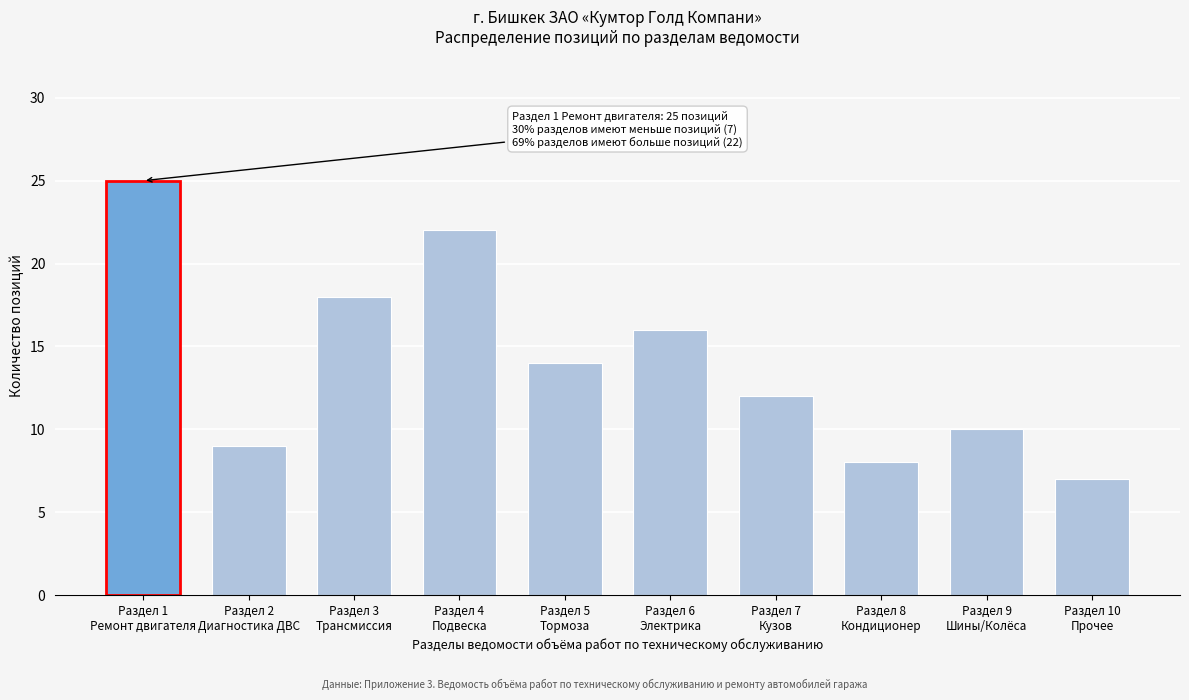

Reading left to right, what are all the values shown in this chart?

25	9	18	22	14	16	12	8	10	7